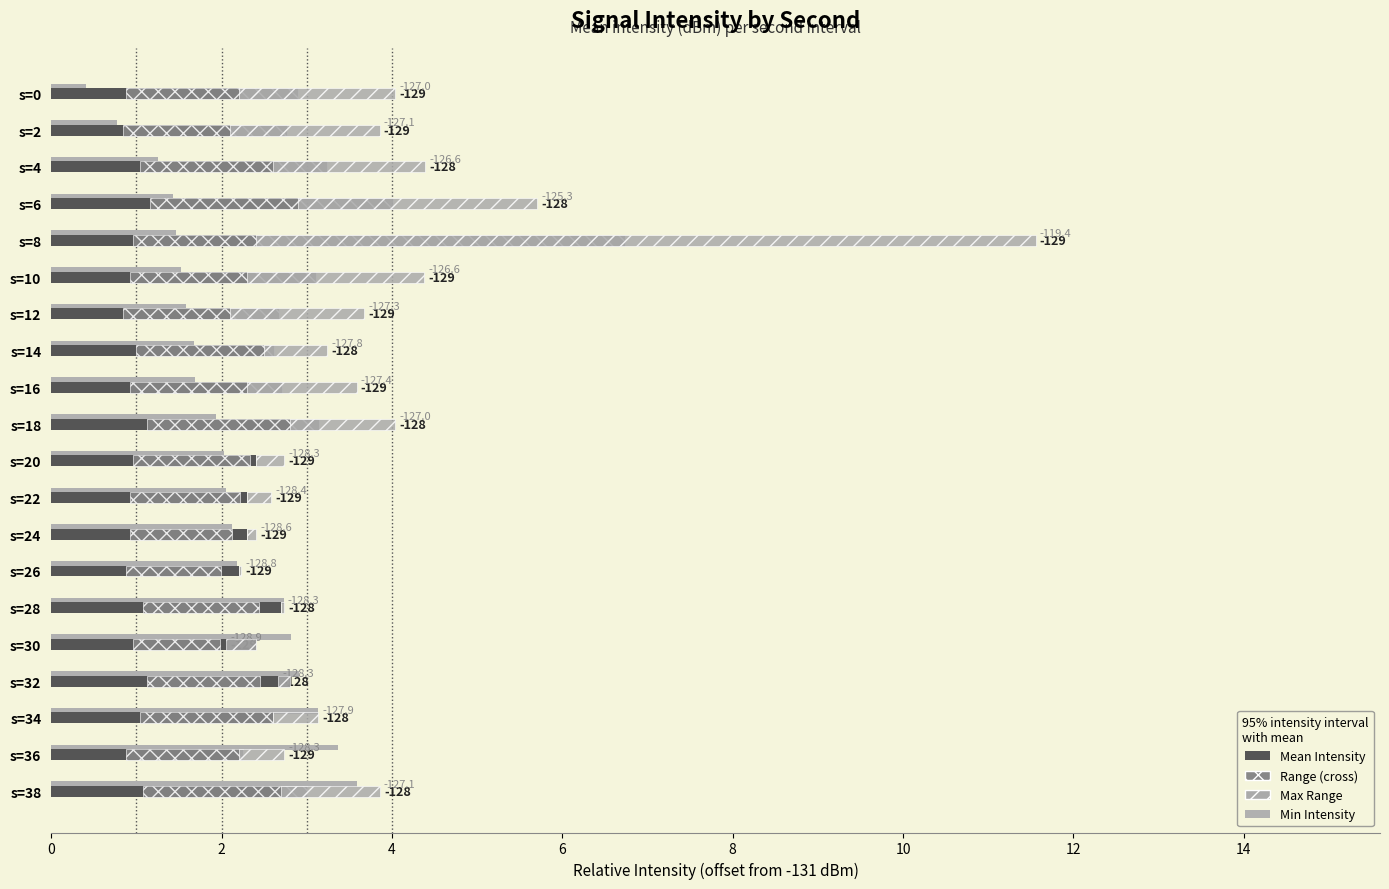

List the series in order of their peak value, lowest first.

Mean Intensity, Min Intensity, Intensity Range, Max Range